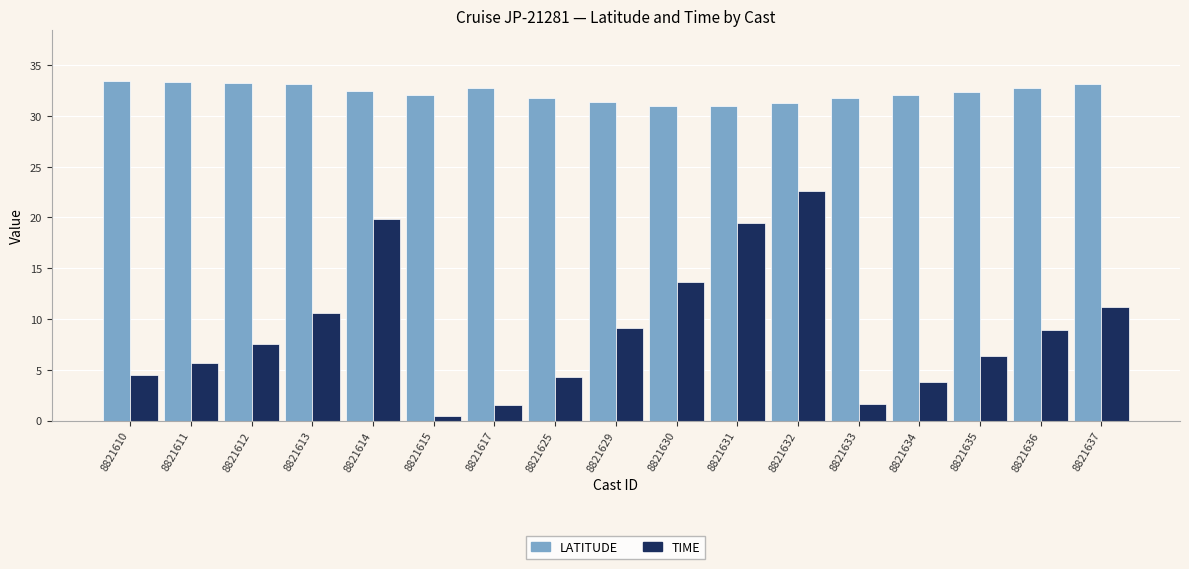

What is the value of the TIME bar at the 7th from the left?

1.5